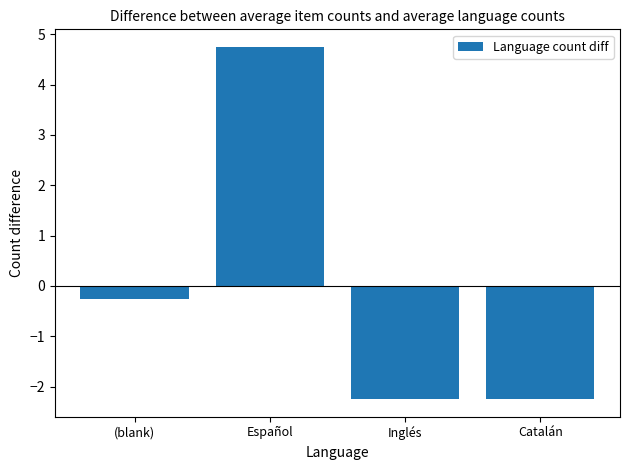

What is the approximate value at (blank)?

-0.2